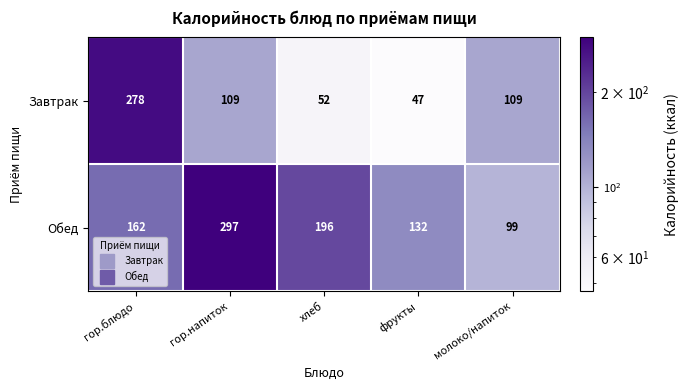

What is the difference between the Завтрак values at фрукты and гор.напиток?

62